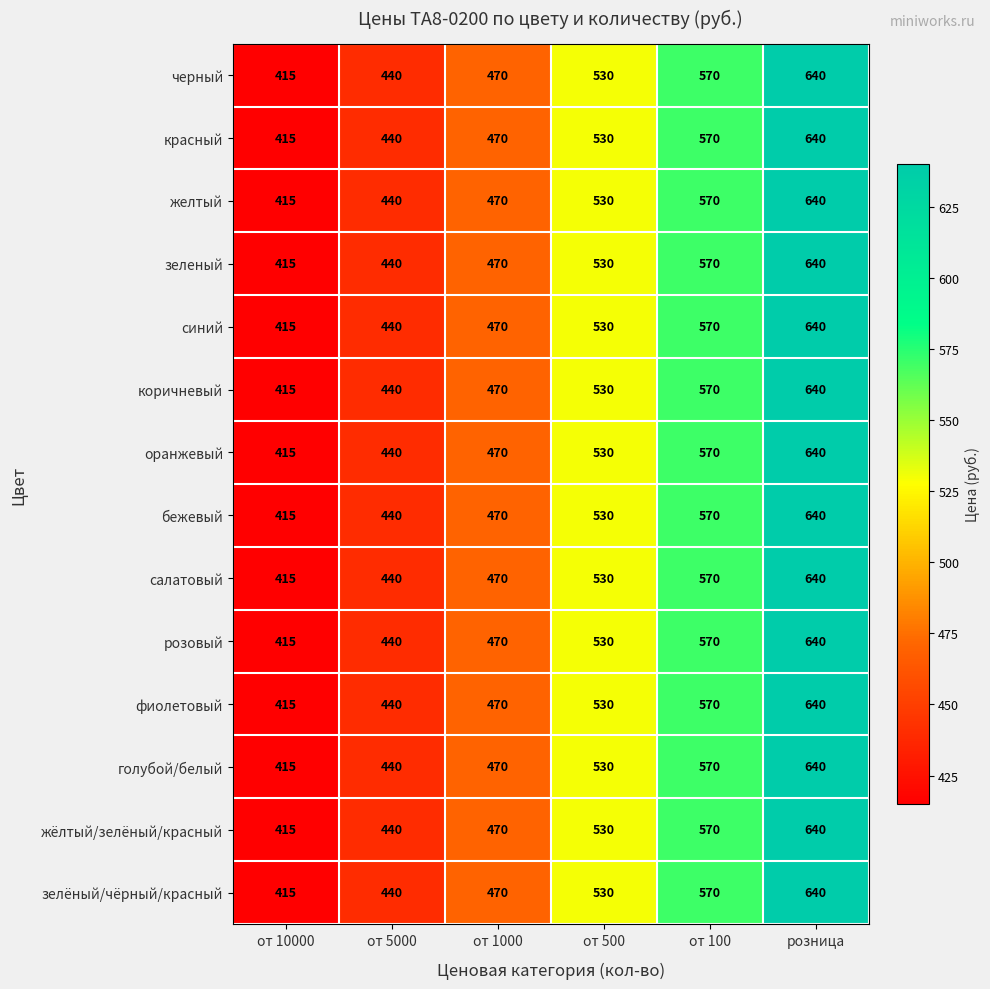

What is the maximum value for жёлтый/зелёный/красный?

640